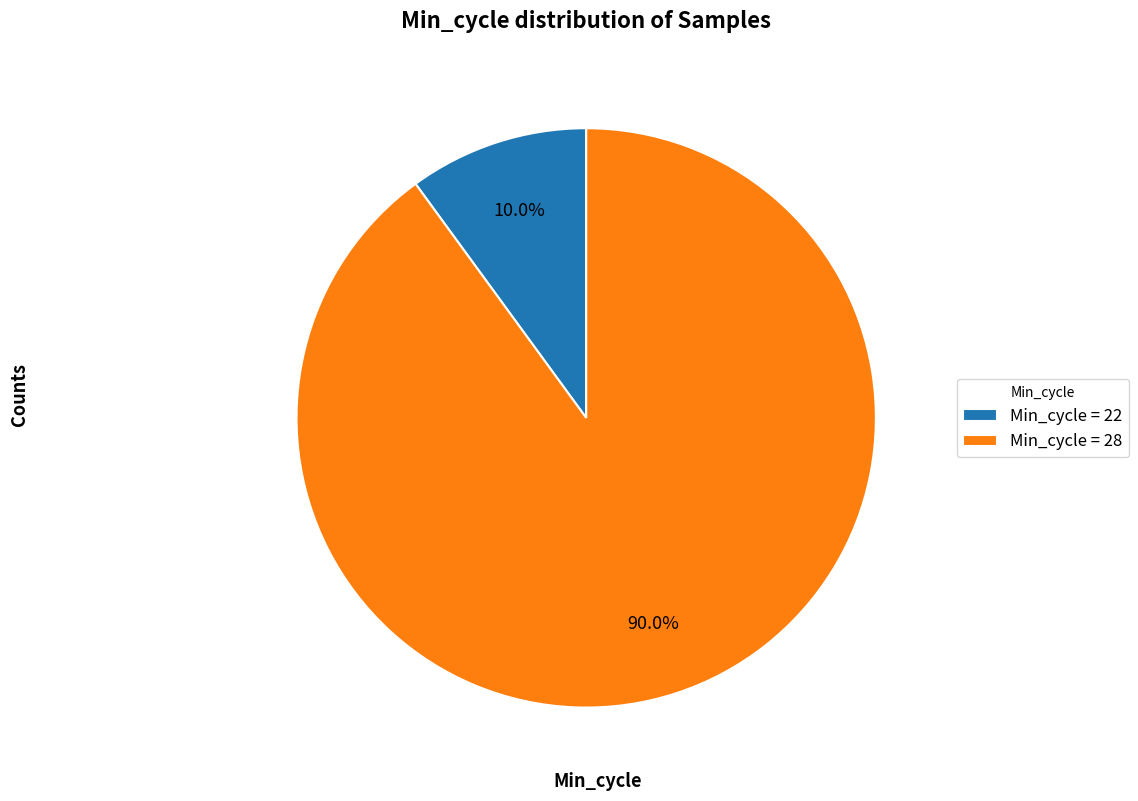

What is the smallest slice in the pie chart?

Min_cycle = 22